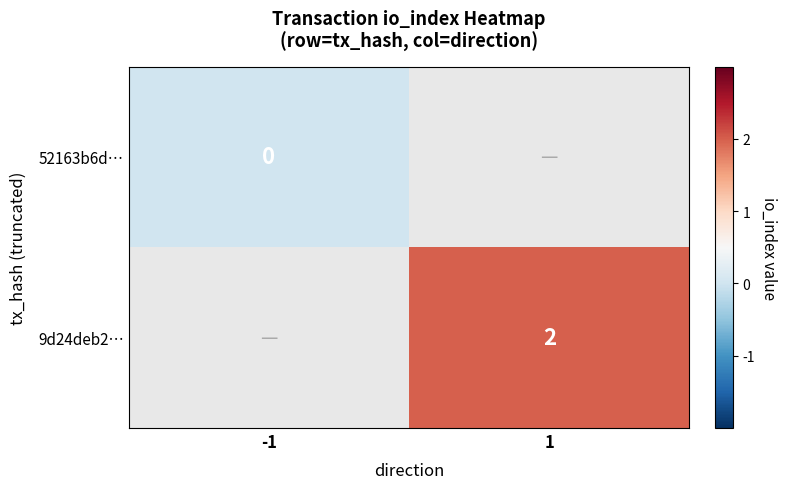

The value of 9d24deb2… at 1 is 1.0. True or false?

False